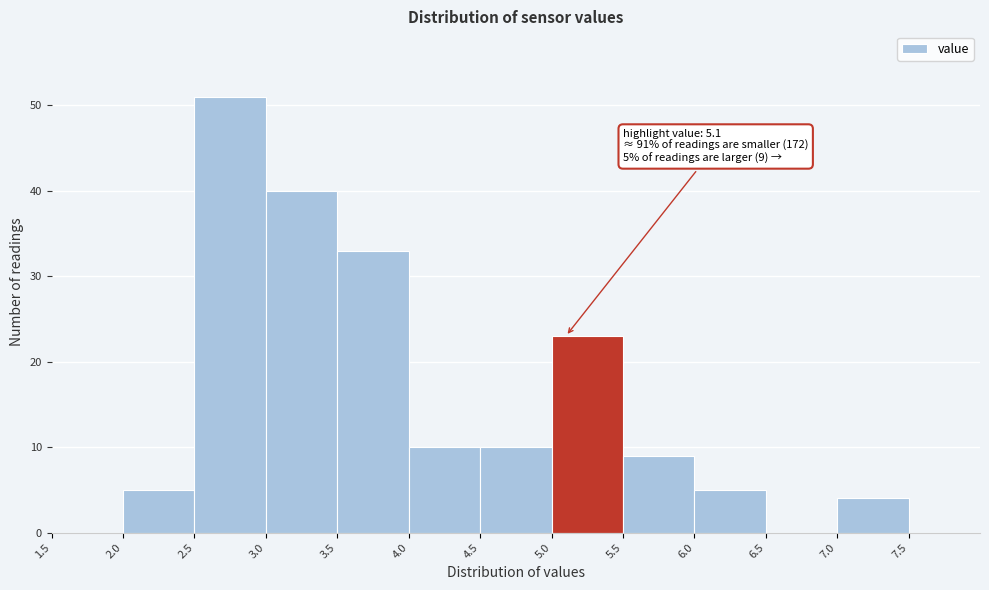

Which range on the x-axis has the tallest bar?

2.5 to 3.0